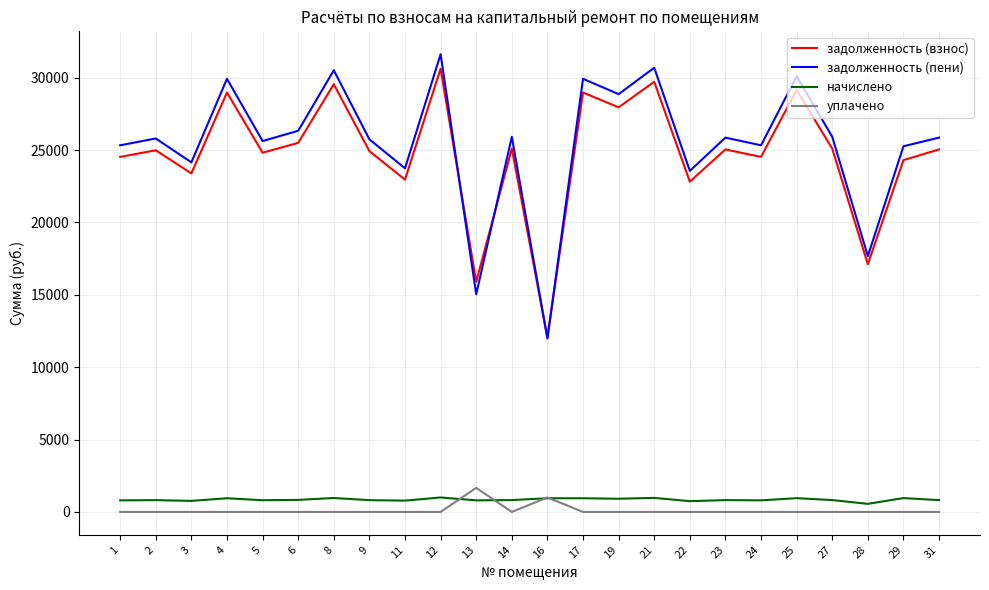

True or false: уплачено and задолженность (пени) intersect in this chart.

False